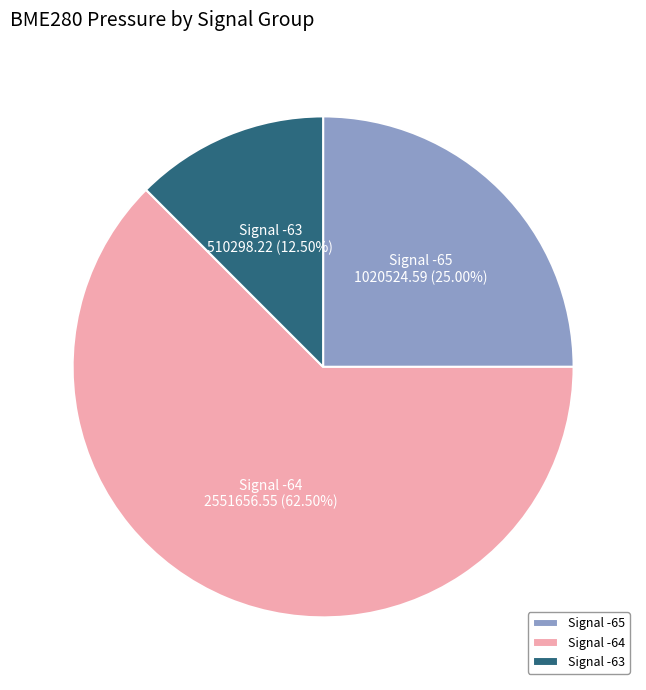

Which category has the smallest portion of the pie?

Signal -63